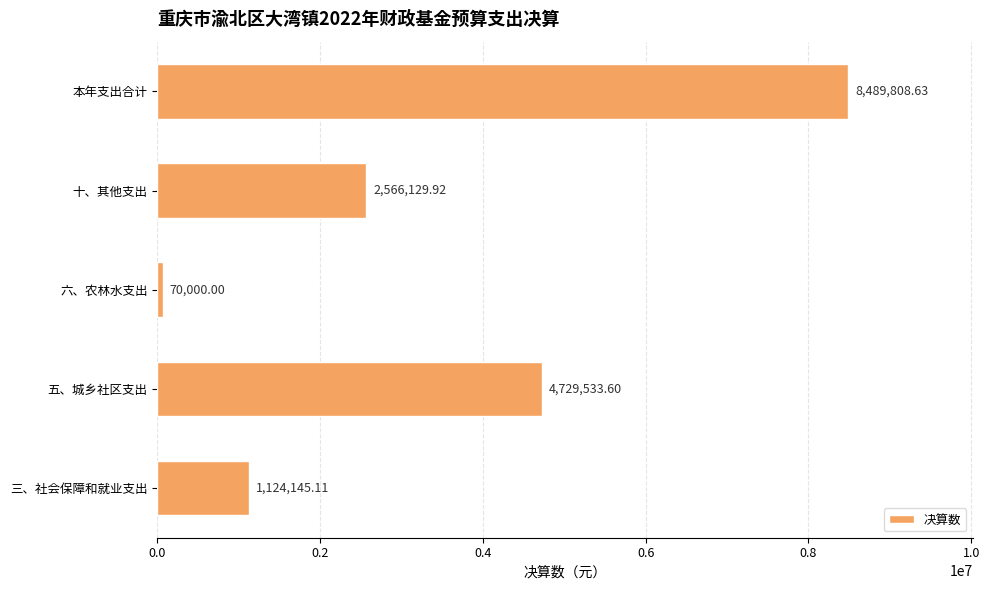

Does the chart contain stacked bars?

No